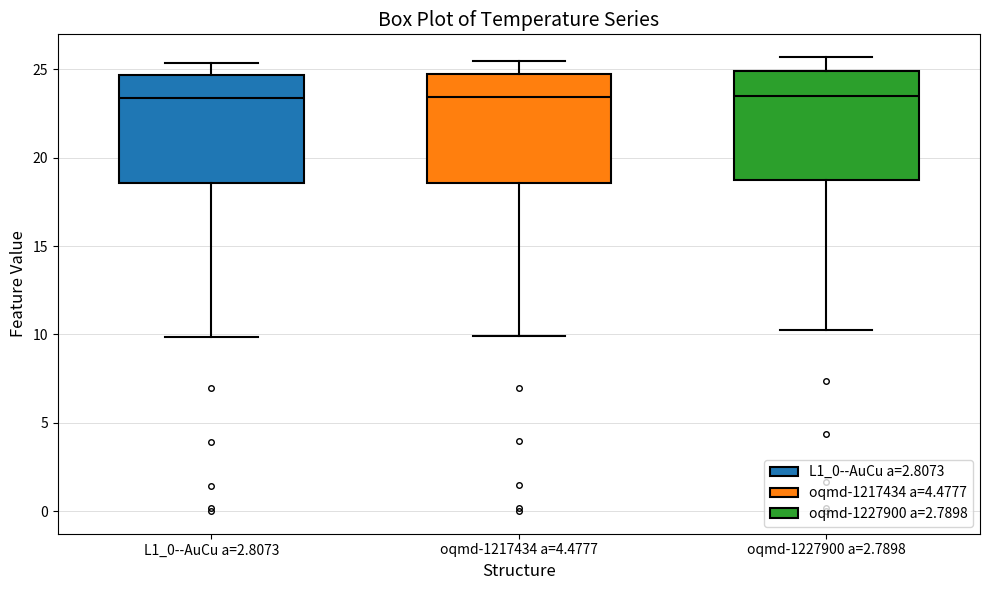

Where is the upper edge of the box for L1_0--AuCu a=2.8073 on the y-axis? The values are not printed on the chart, so give them approximately, as read against the axis.

24.5